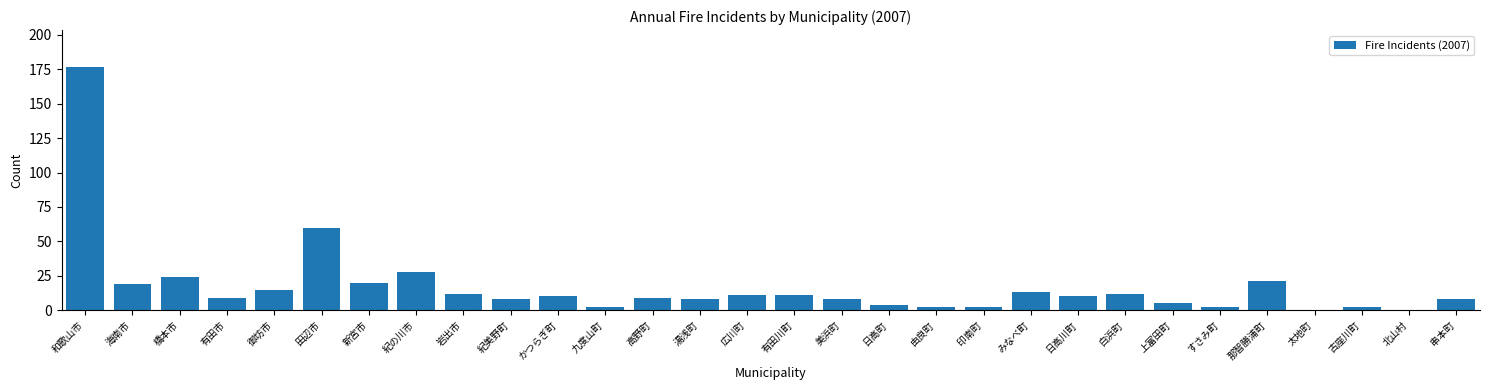

Reading left to right, list all the values displayed in this chart.

和歌山市=177	海南市=19	橋本市=24	有田市=9	御坊市=15	田辺市=60	新宮市=20	紀の川市=28	岩出市=12	紀美野町=8	かつらぎ町=10	九度山町=2	高野町=9	湯浅町=8	広川町=11	有田川町=11	美浜町=8	日高町=4	由良町=2	印南町=2	みなべ町=13	日高川町=10	白浜町=12	上富田町=5	すさみ町=2	那智勝浦町=21	太地町=0	古座川町=2	北山村=0	串本町=8